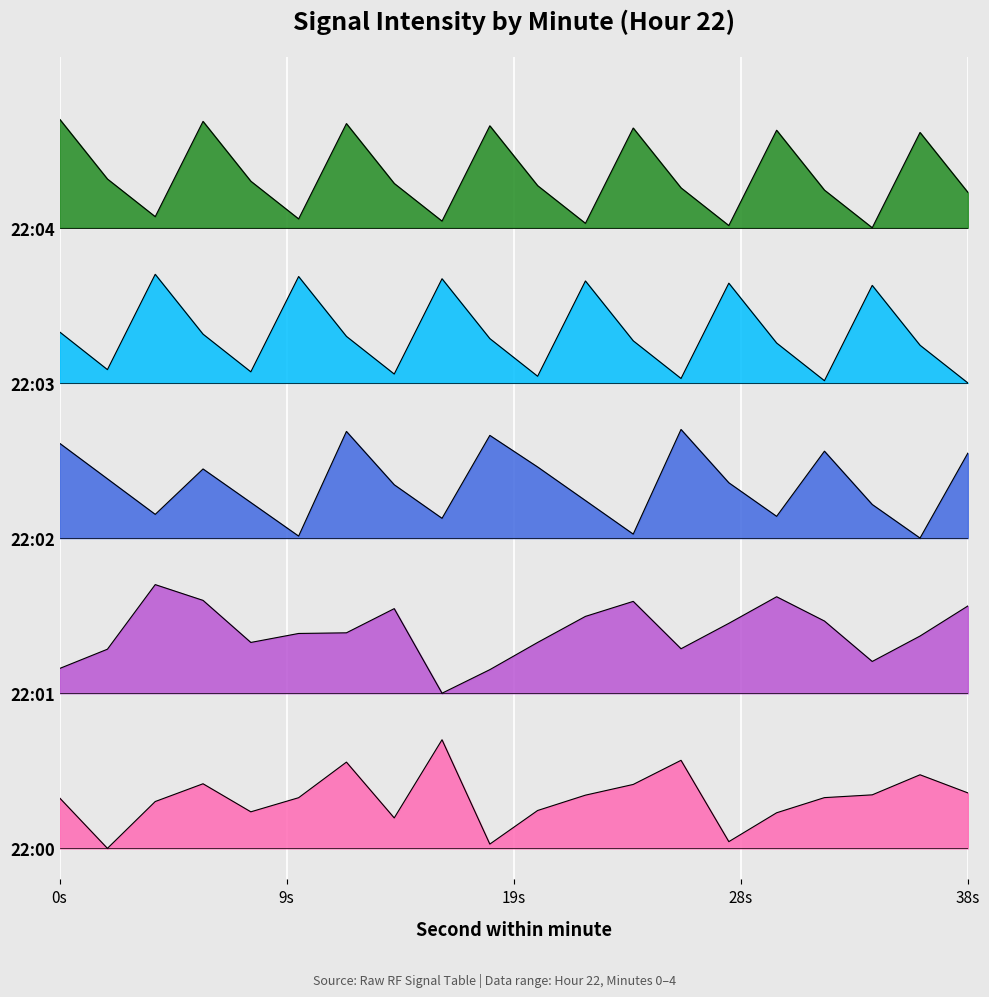

True or false: 22:04 and 22:03 cross at least once.

False